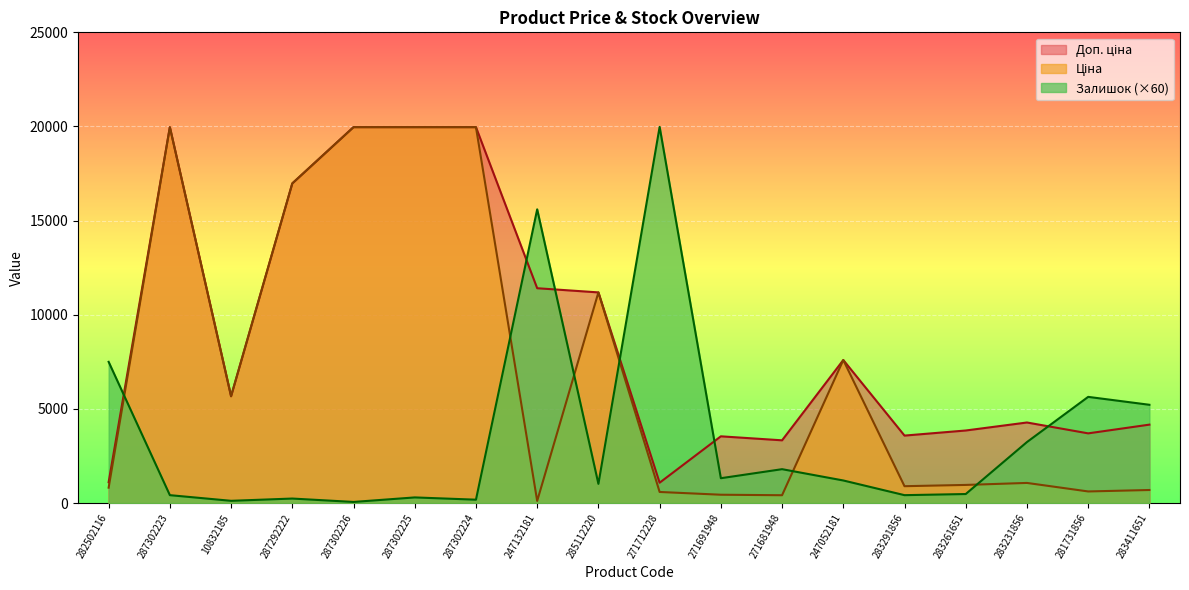

True or false: Доп. ціна has a value of 5221.6 at 283261651.

False